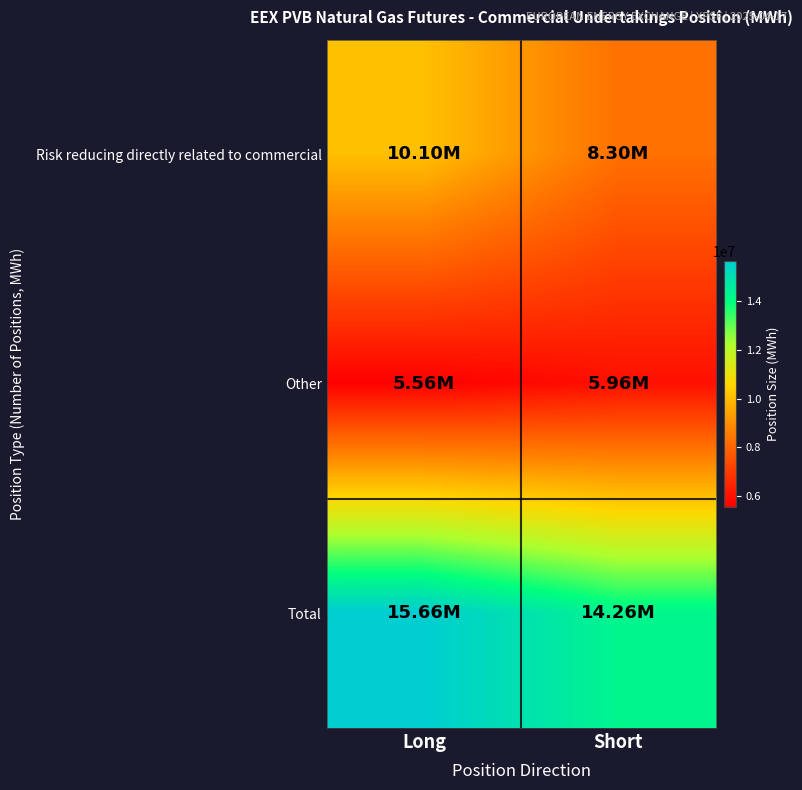

Between Long and Short, which series saw the biggest shift?

Risk reducing directly related to commercial